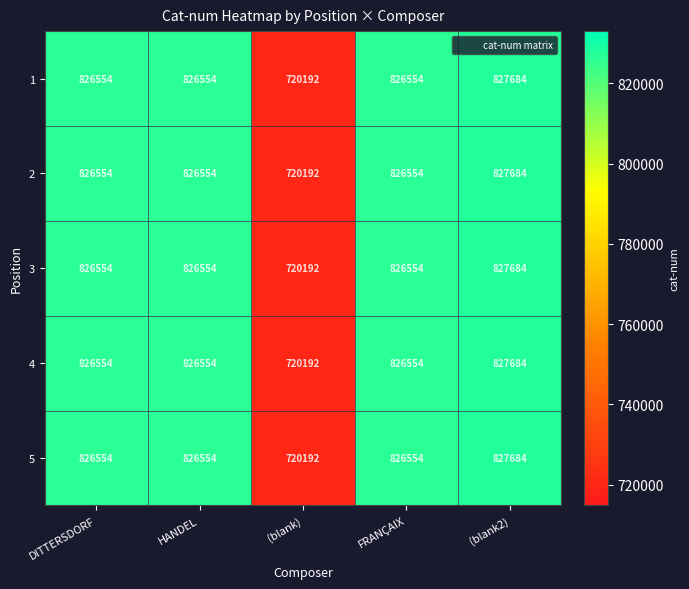

At which category is the sum across all series the highest?

(blank2)